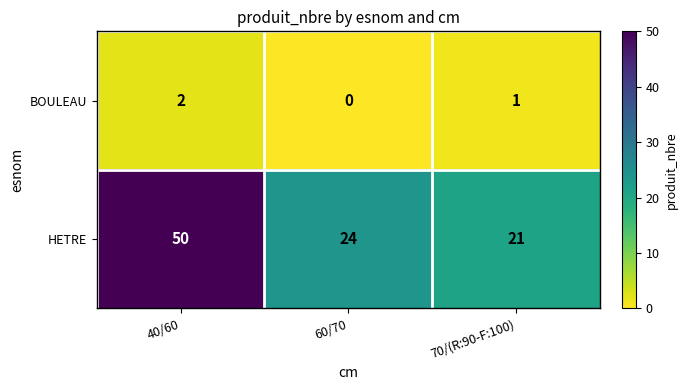

What is the sum of the HETRE values at 60/70 and 70/(R:90-F:100)?

45